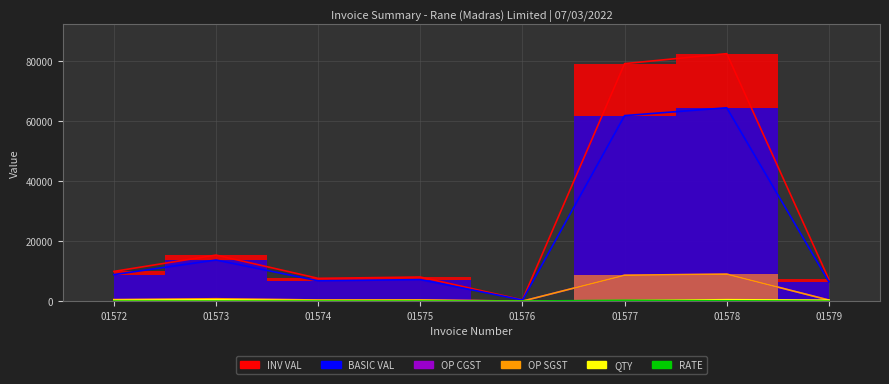

What are all the series names shown in the legend?

BASIC VAL, OP CGST, OP SGST, INV VAL, QTY, RATE